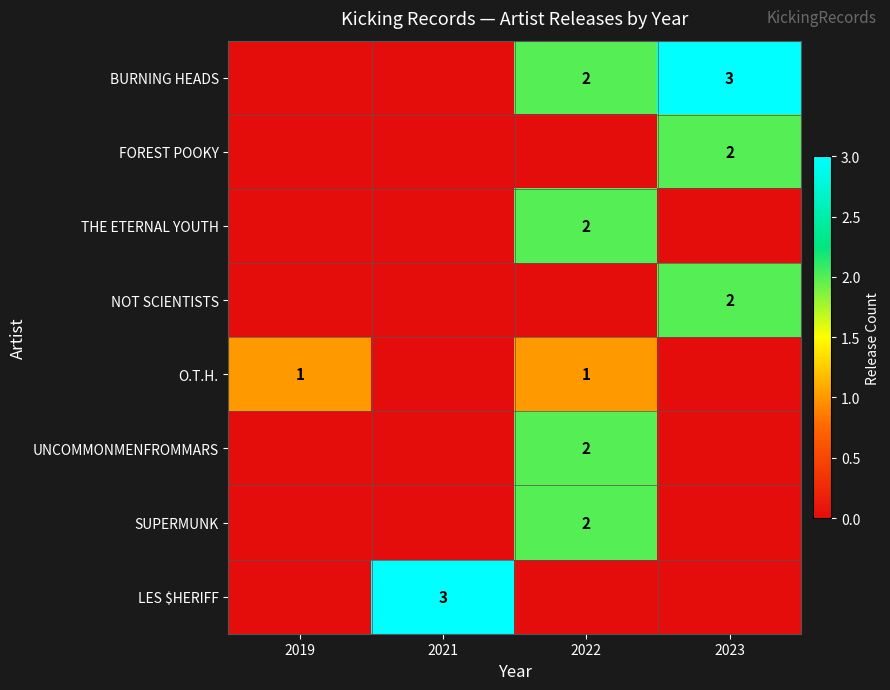

True or false: LES $HERIFF has a value of 1 at 2021.

False